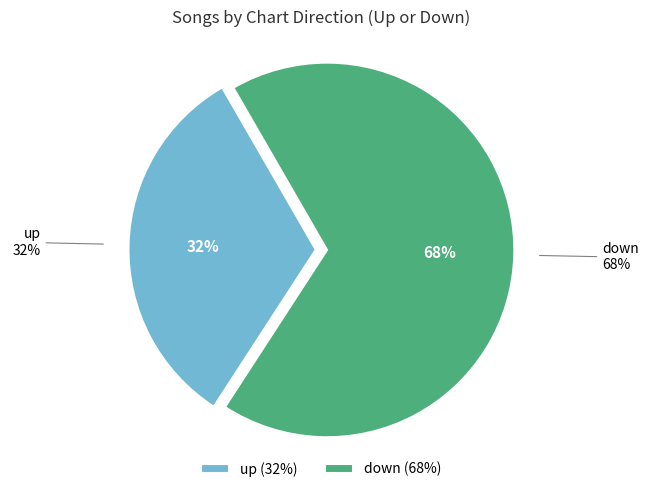

Does any single category account for the majority?

Yes